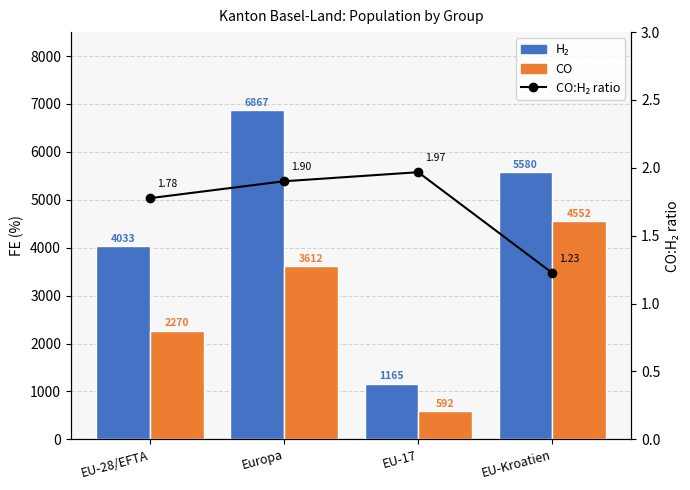

How many data points in CO are above 3612?

1